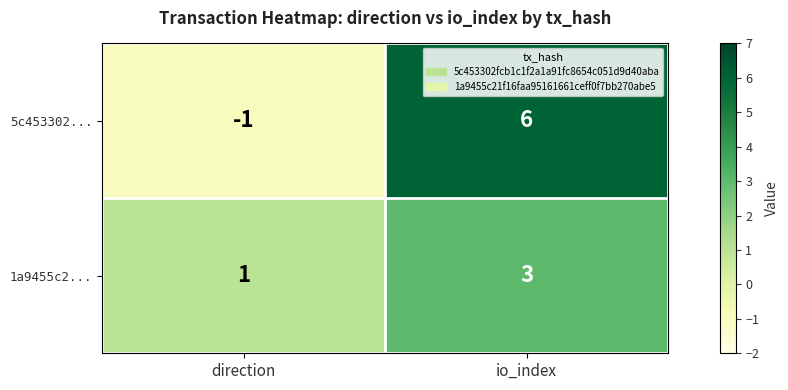

What is the spread (max minus min) of values at direction?

2